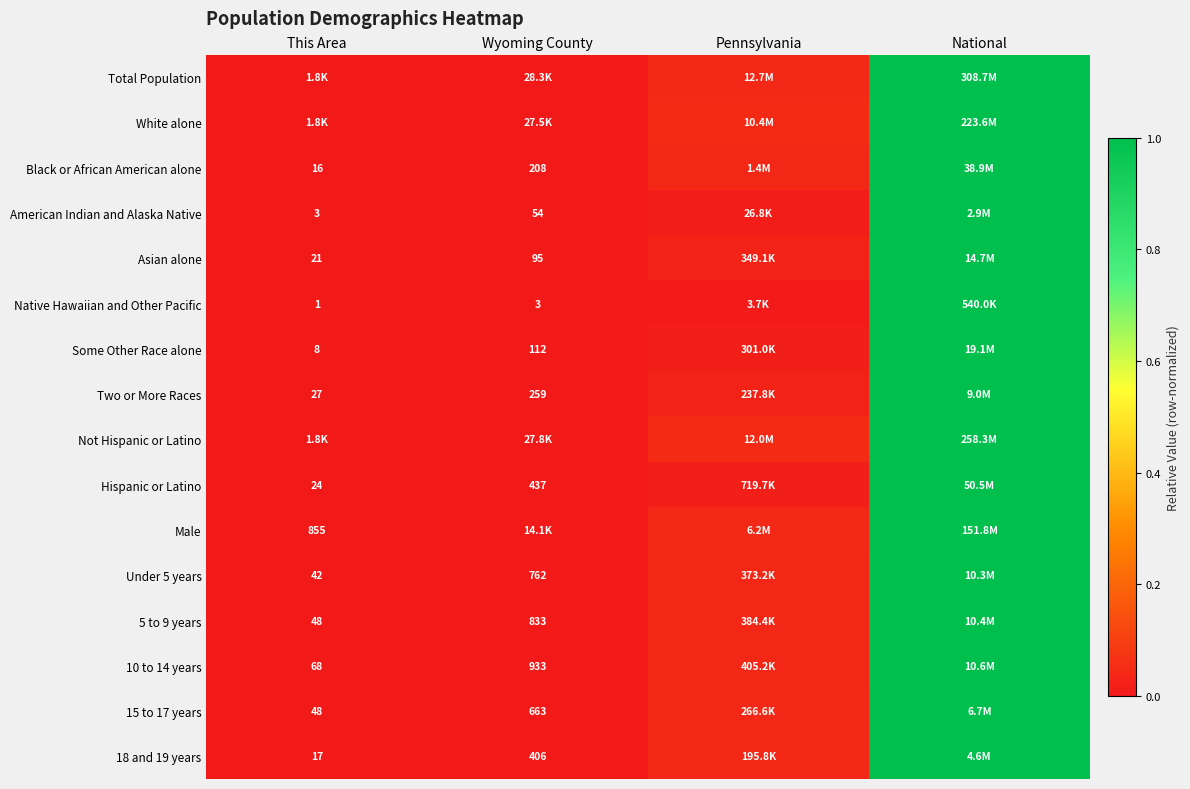

At which category is the sum across all series the highest?

National